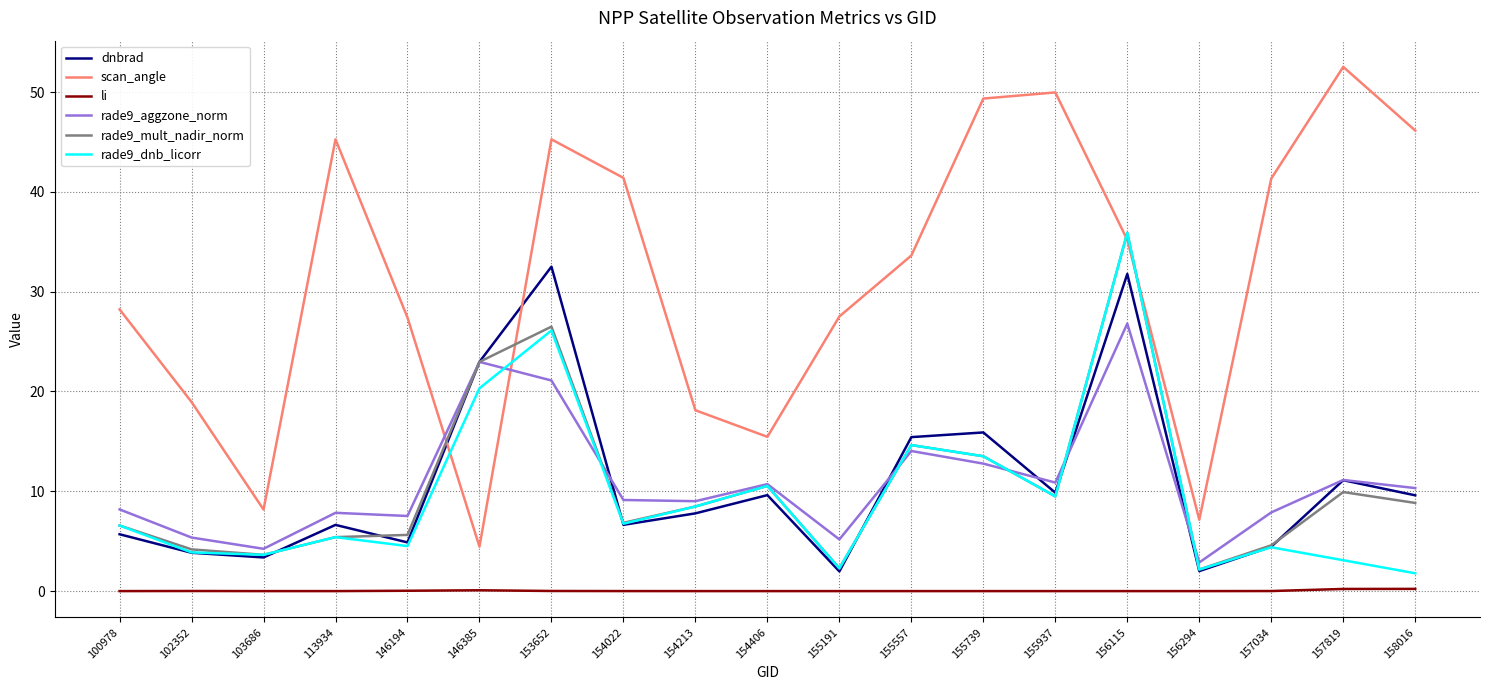

Count the number of data series in this chart.

6